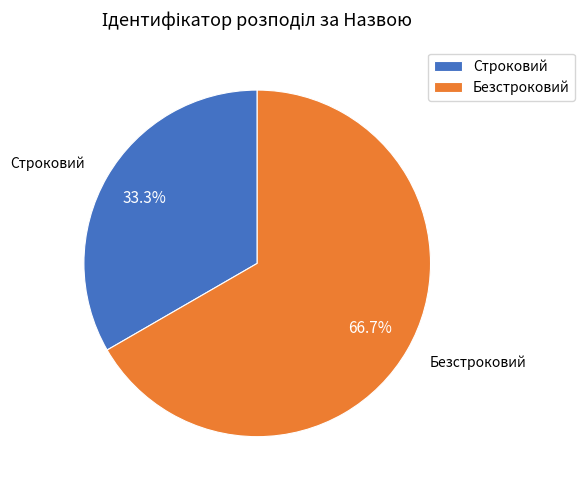

What is the largest slice in the pie chart?

Безстроковий